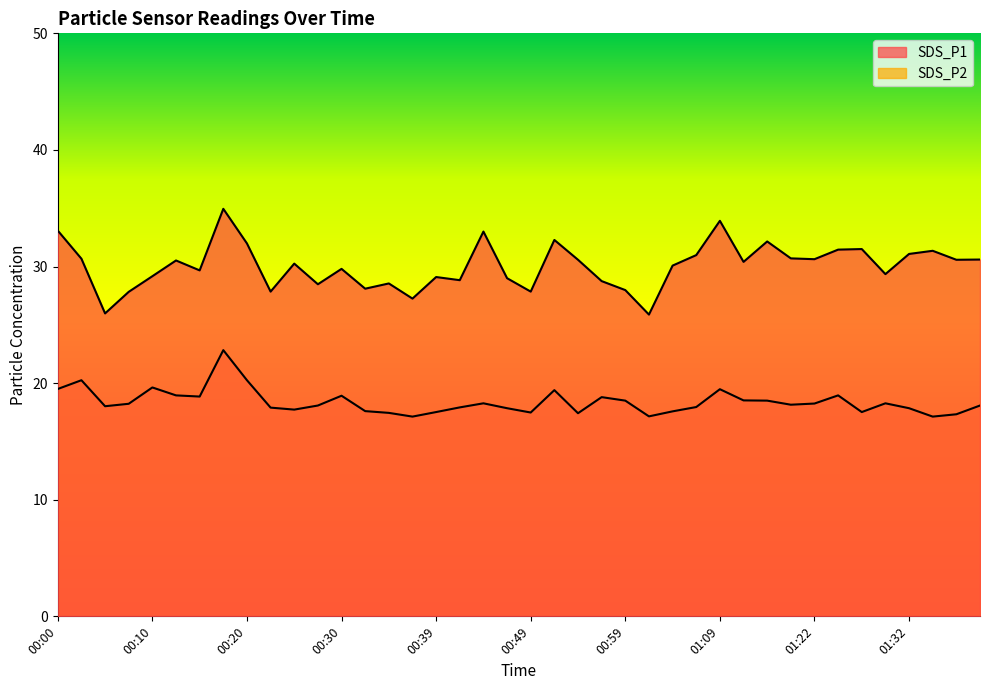

What is the difference between the highest and lowest values at 01:11?

11.9